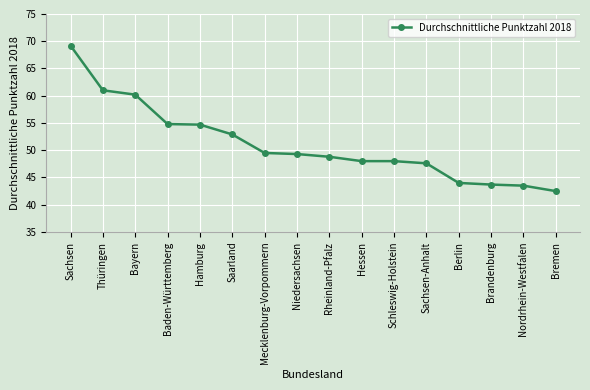

Between Sachsen-Anhalt and Hamburg, which is larger?

Hamburg